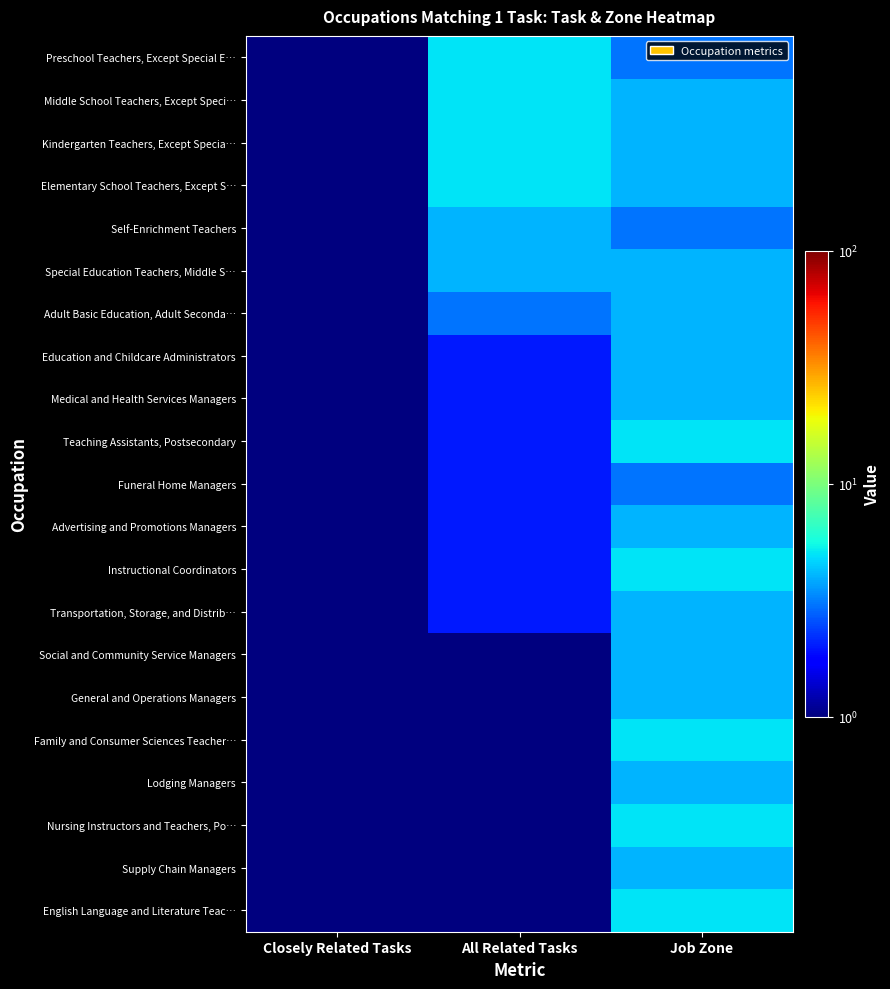

Rank the series at Job Zone from lowest to highest value.

Preschool Teachers, Except Special E…, Self-Enrichment Teachers, Funeral Home Managers, Middle School Teachers, Except Speci…, Kindergarten Teachers, Except Specia…, Elementary School Teachers, Except S…, Special Education Teachers, Middle S…, Adult Basic Education, Adult Seconda…, Education and Childcare Administrators, Medical and Health Services Managers, Advertising and Promotions Managers, Transportation, Storage, and Distrib…, Social and Community Service Managers, General and Operations Managers, Lodging Managers, Supply Chain Managers, Teaching Assistants, Postsecondary, Instructional Coordinators, Family and Consumer Sciences Teacher…, Nursing Instructors and Teachers, Po…, English Language and Literature Teac…